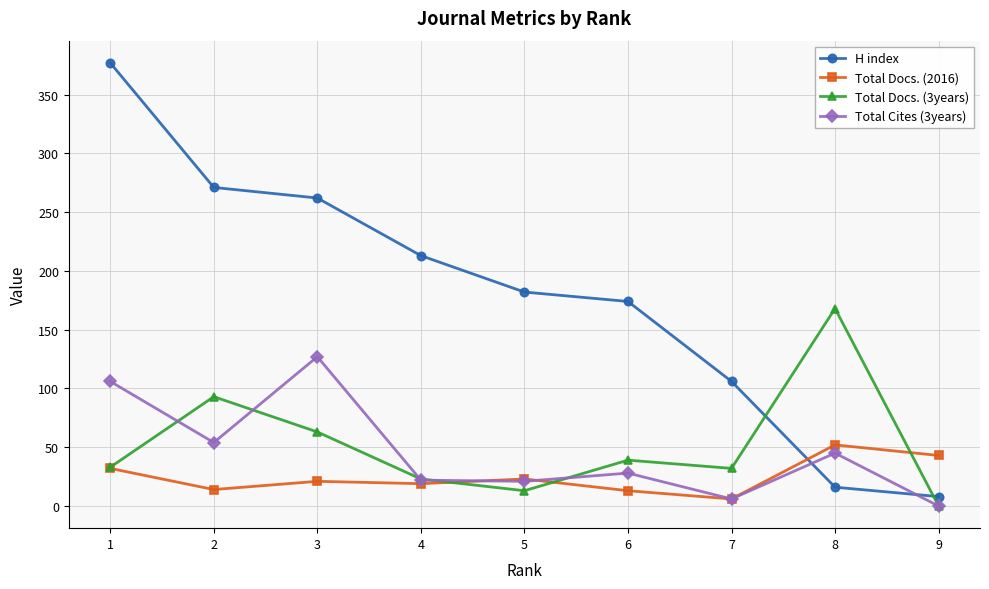

True or false: H index has more than 1 interior local peaks.

False